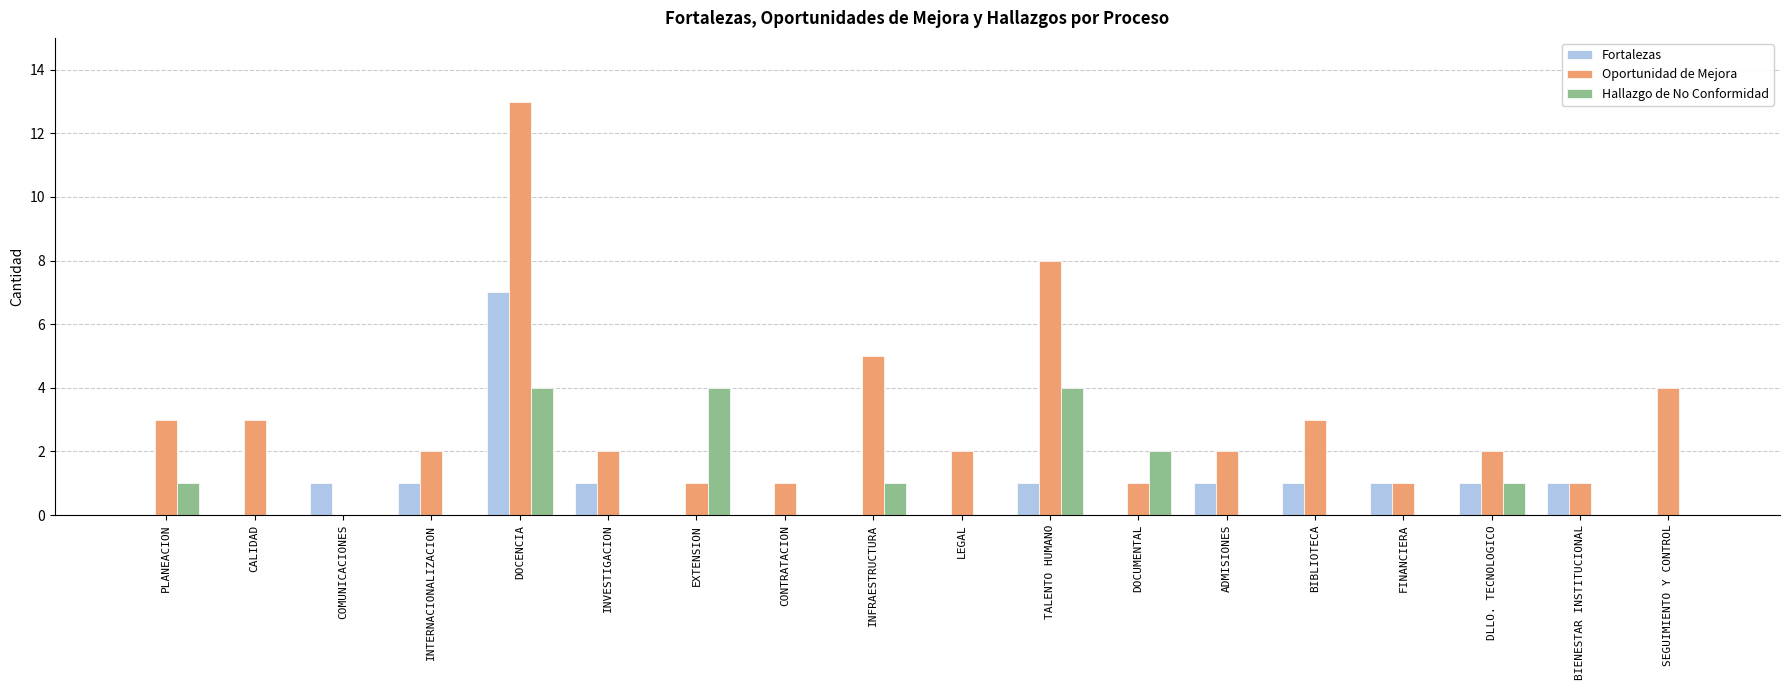

Which series has the largest total across all categories?

Oportunidad de Mejora